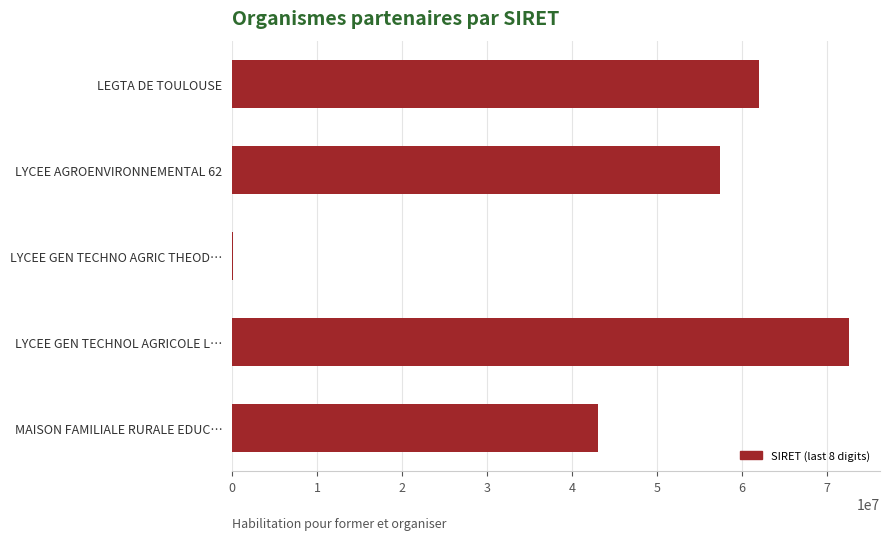

At which label is the value closest to 36350016?

MAISON FAMILIALE RURALE EDUC…